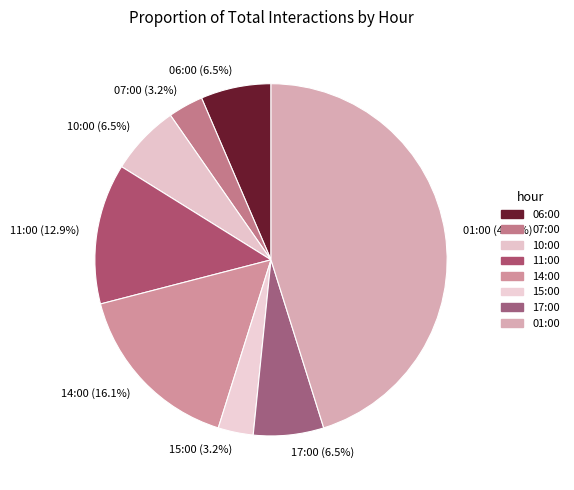

Does any single category account for the majority?

No